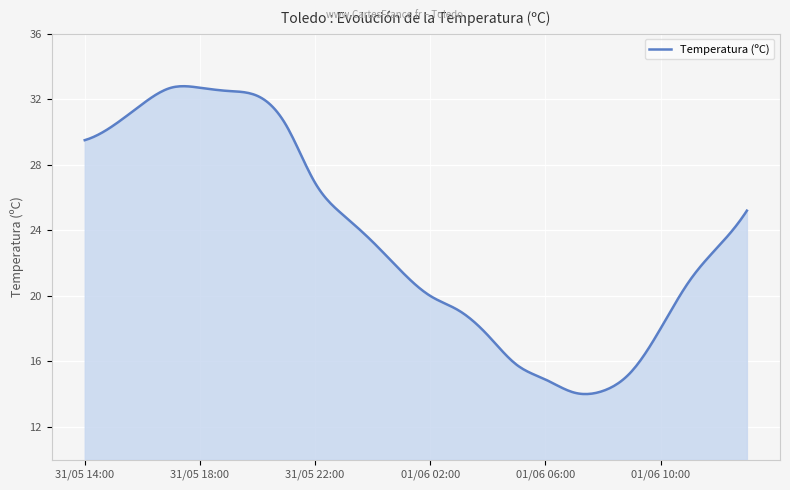

What is the smallest value displayed?

14.0